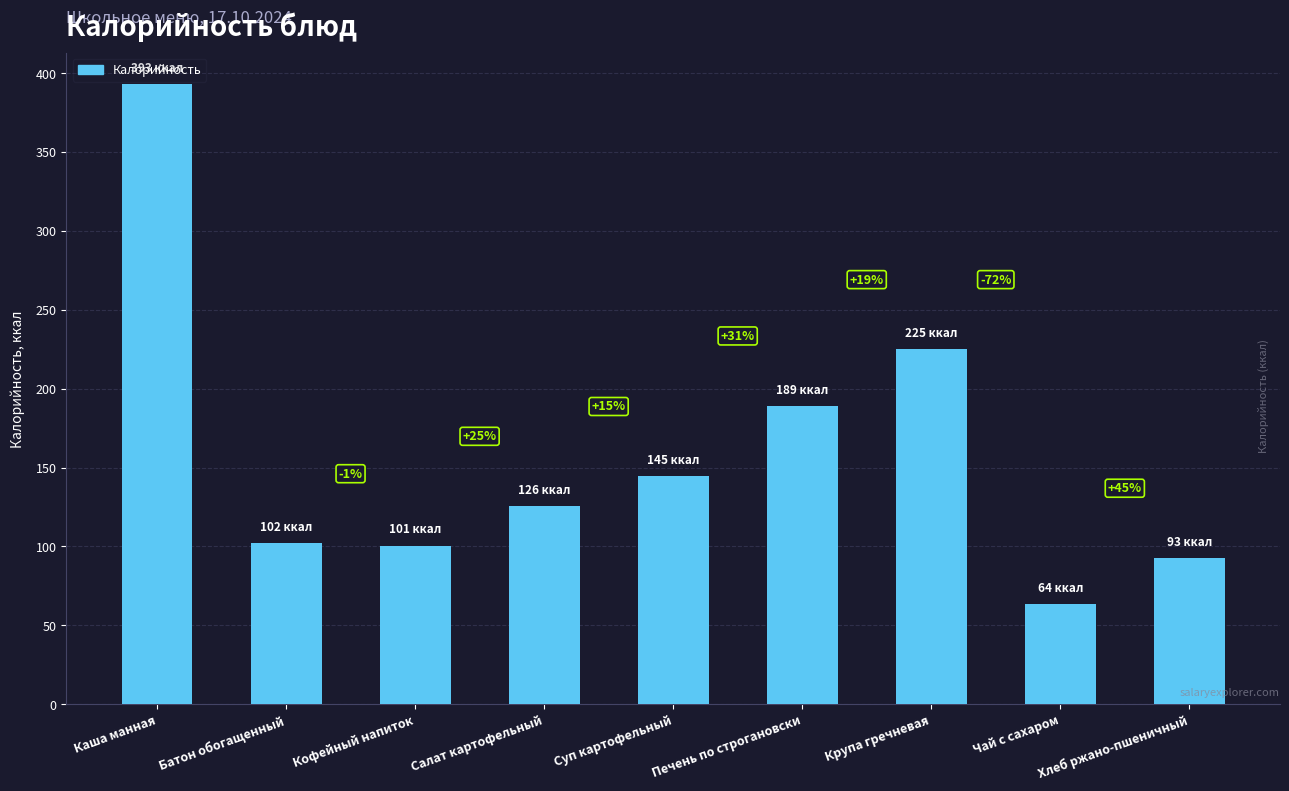

Are the bars horizontal?

No